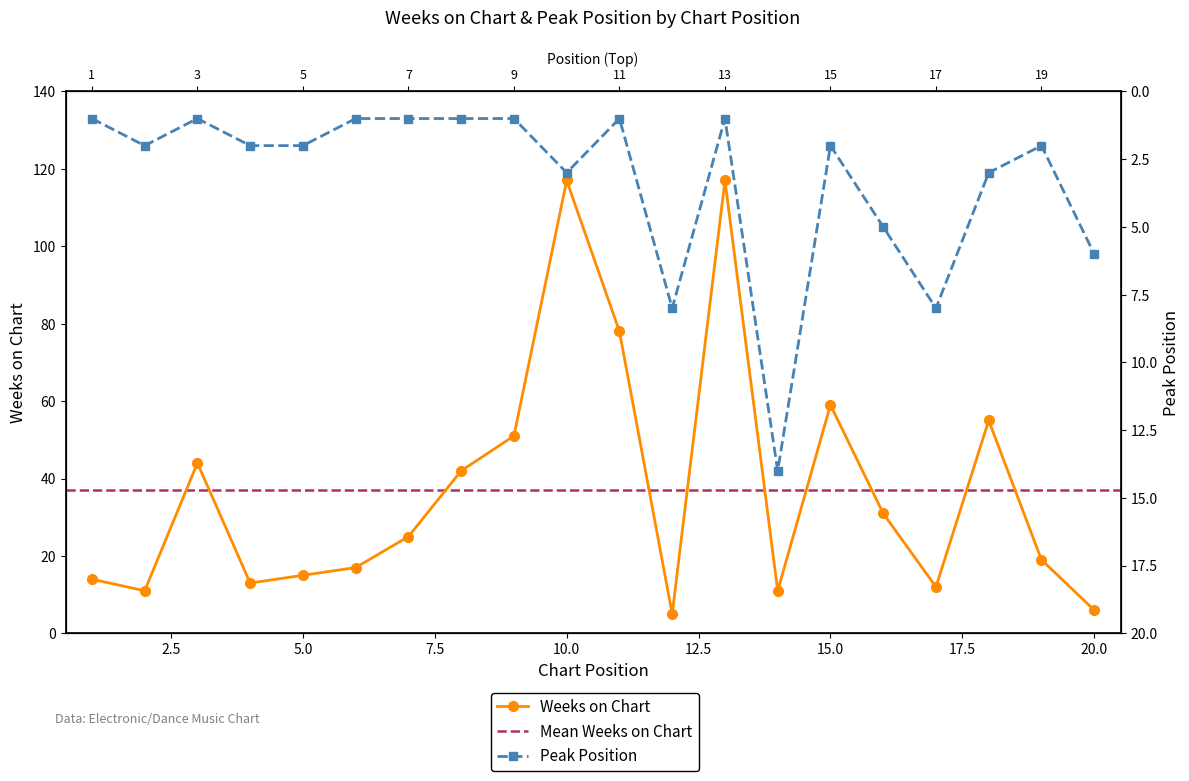

The value of Weeks on Chart at 9 is 79. True or false?

False